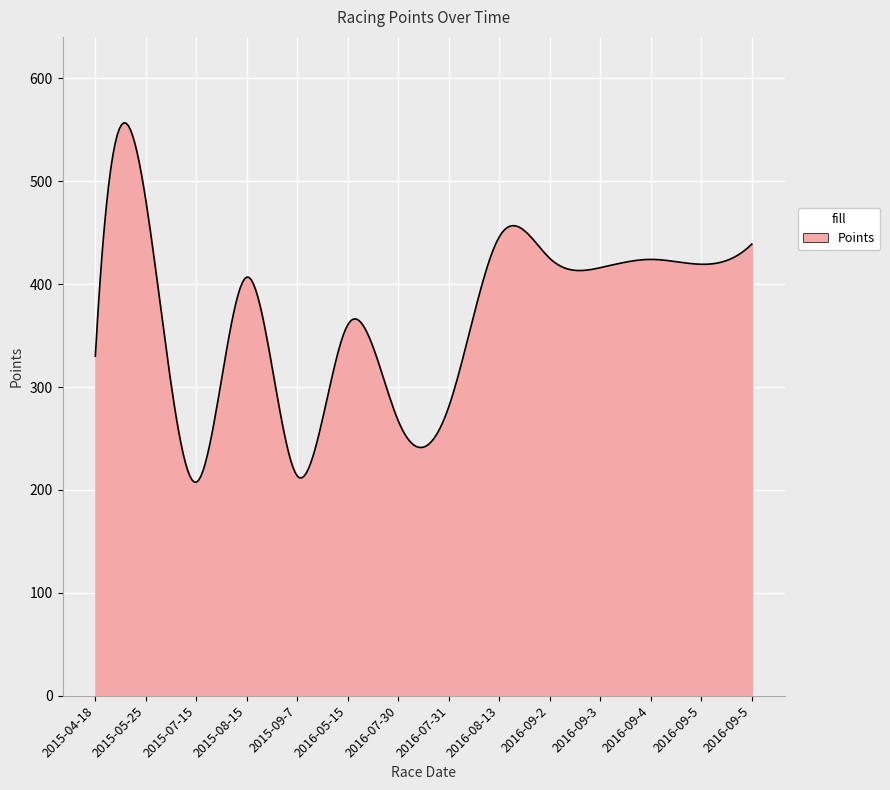

What is the difference between the maximum and minimum values?

349.3